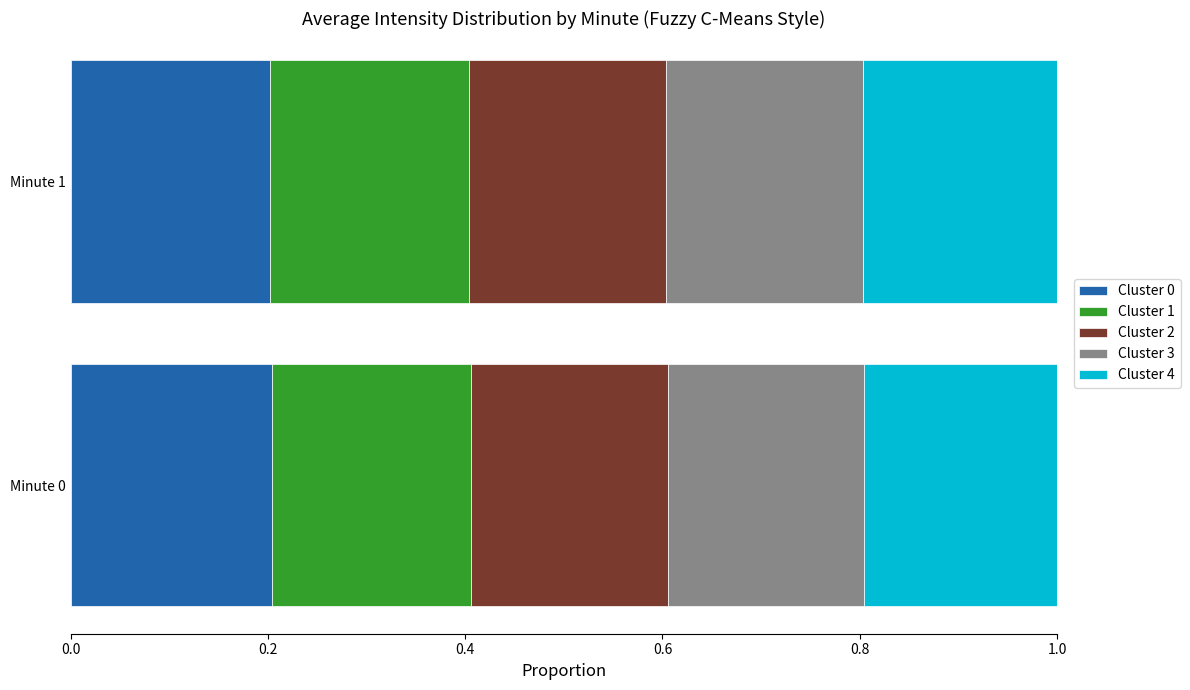

What is the sum of all Cluster 0 values?

0.4